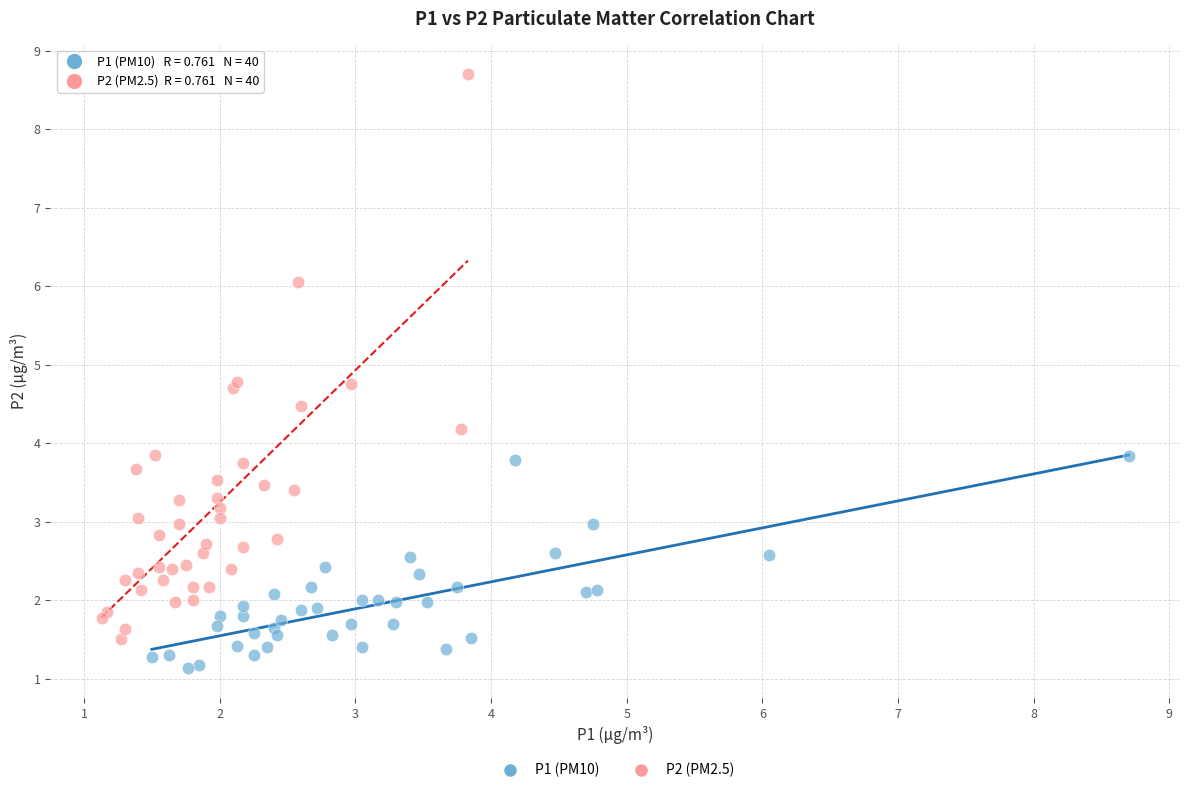

Which series reaches the maximum Y coordinate?

P2 (PM2.5)